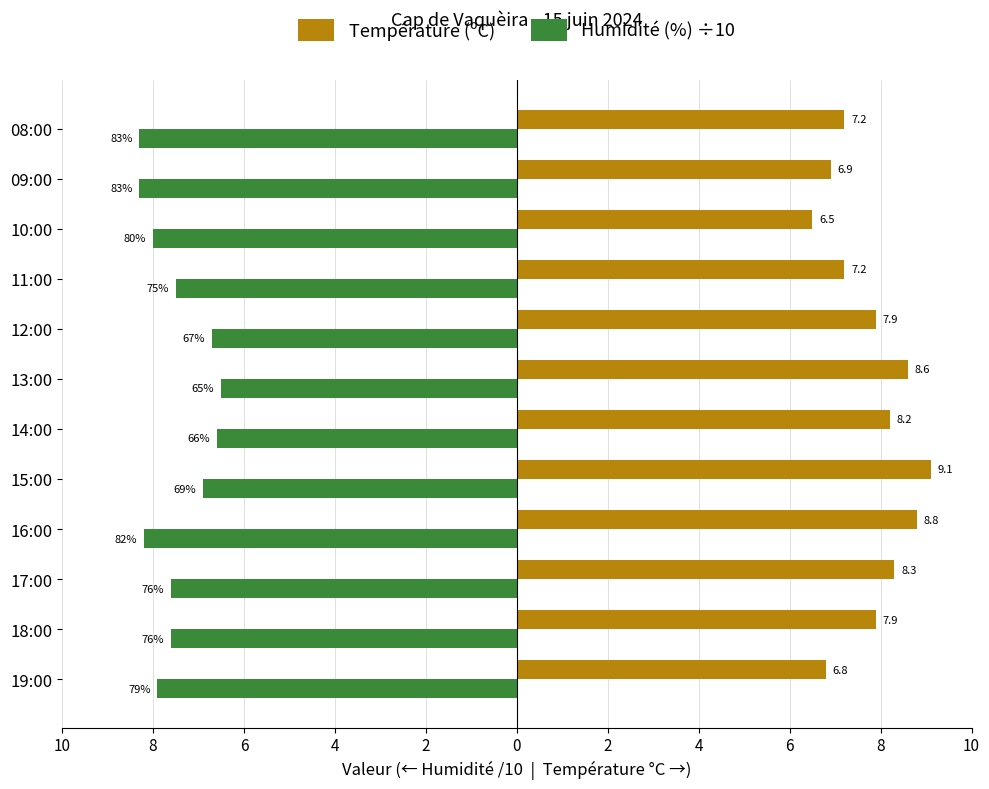

What are all the series names shown in the legend?

Température (ºC), Humidité (%) ÷10